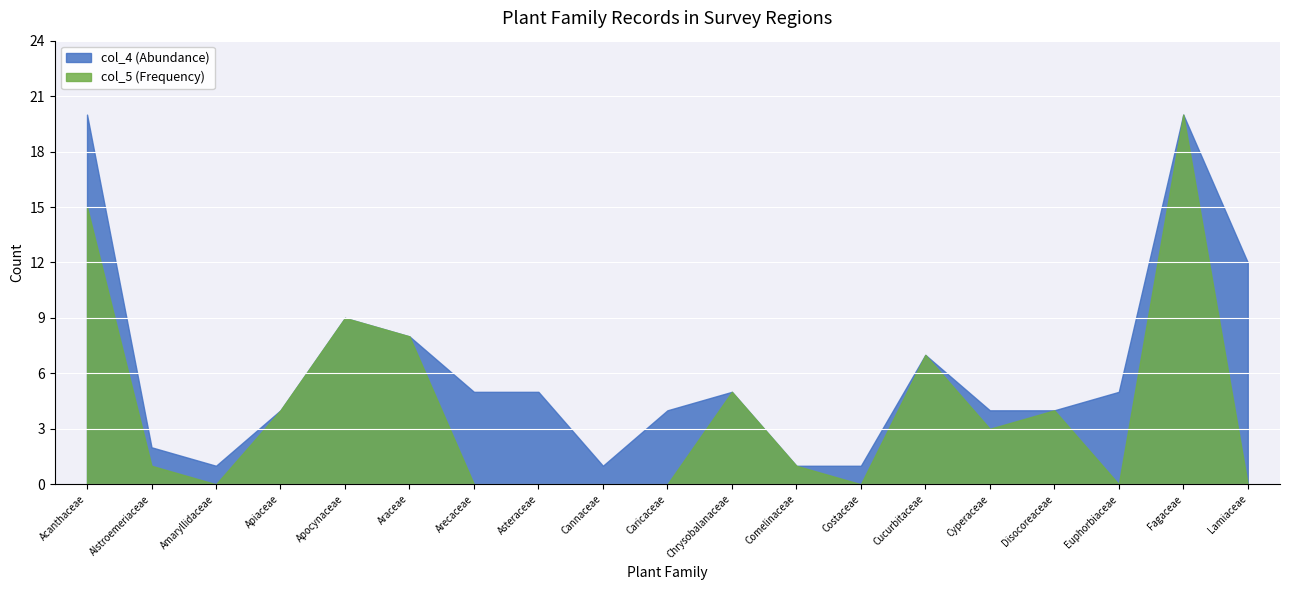

Reading right to left, list all the values displayed in this chart.

col_4 (Abundance): Lamiaceae=12	Fagaceae=20	Euphorbiaceae=5	Disocoreaceae=4	Cyperaceae=4	Cucurbitaceae=7	Costaceae=1	Comelinaceae=1	Chrysobalanaceae=5	Caricaceae=4	Cannaceae=1	Asteraceae=5	Arecaceae=5	Araceae=8	Apocynaceae=9	Apiaceae=4	Amaryllidaceae=1	Alstroemeriaceae=2	Acanthaceae=20
col_5 (Frequency): Lamiaceae=0	Fagaceae=20	Euphorbiaceae=0	Disocoreaceae=4	Cyperaceae=3	Cucurbitaceae=7	Costaceae=0	Comelinaceae=1	Chrysobalanaceae=5	Caricaceae=0	Cannaceae=0	Asteraceae=0	Arecaceae=0	Araceae=8	Apocynaceae=9	Apiaceae=4	Amaryllidaceae=0	Alstroemeriaceae=1	Acanthaceae=15